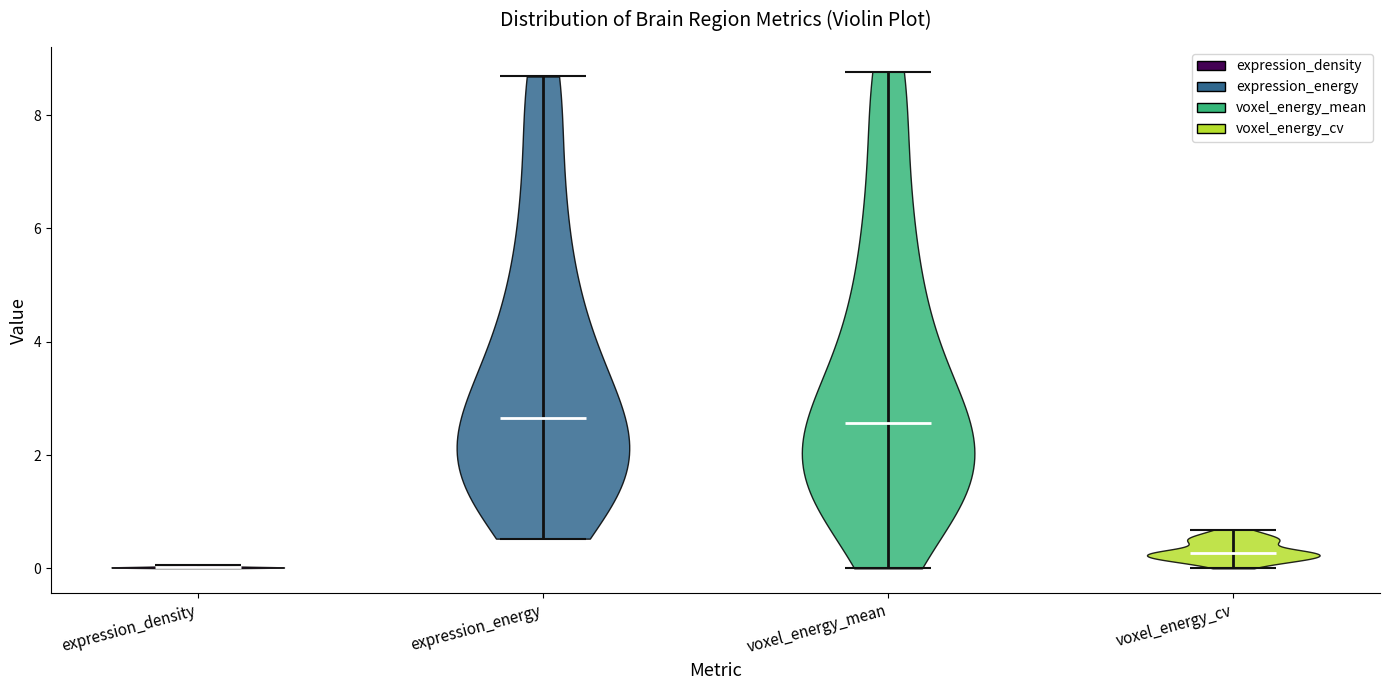

Reading left to right, read every violin against the y-axis: where its median line is, and the lowest and highest points it reaches. The values are not printed on the chart, so give them approximately, as read against the axis.

expression_density: median line 0.0, lowest point 0.0, highest point 0.0
expression_energy: median line 2.6, lowest point 0.6, highest point 8.6
voxel_energy_mean: median line 2.6, lowest point 0.0, highest point 8.8
voxel_energy_cv: median line 0.2, lowest point 0.0, highest point 0.6